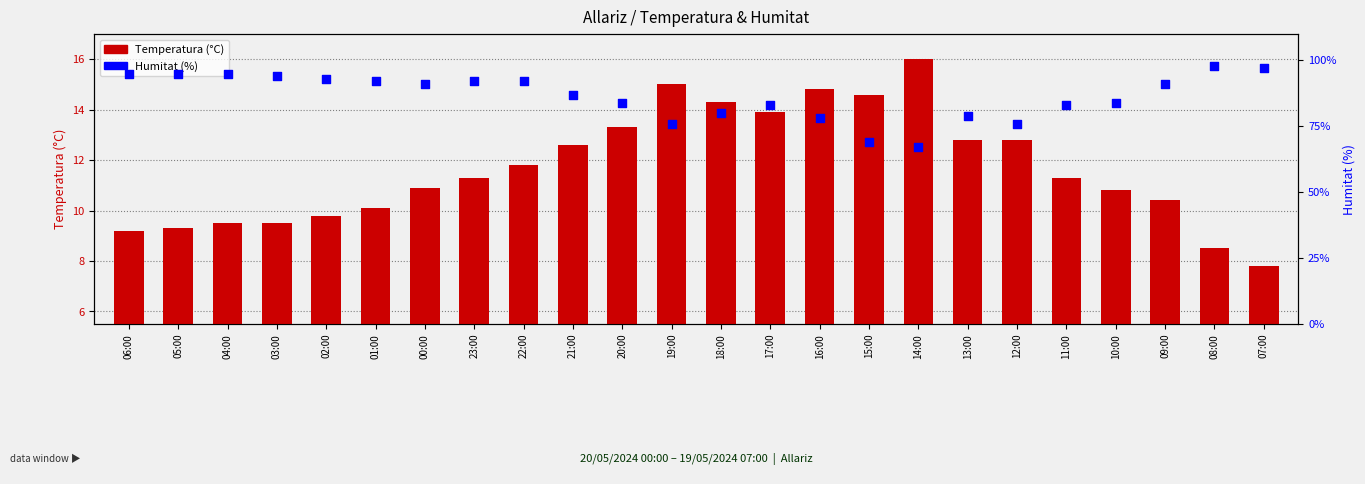

Which series has the largest total across all categories?

Humitat (%)